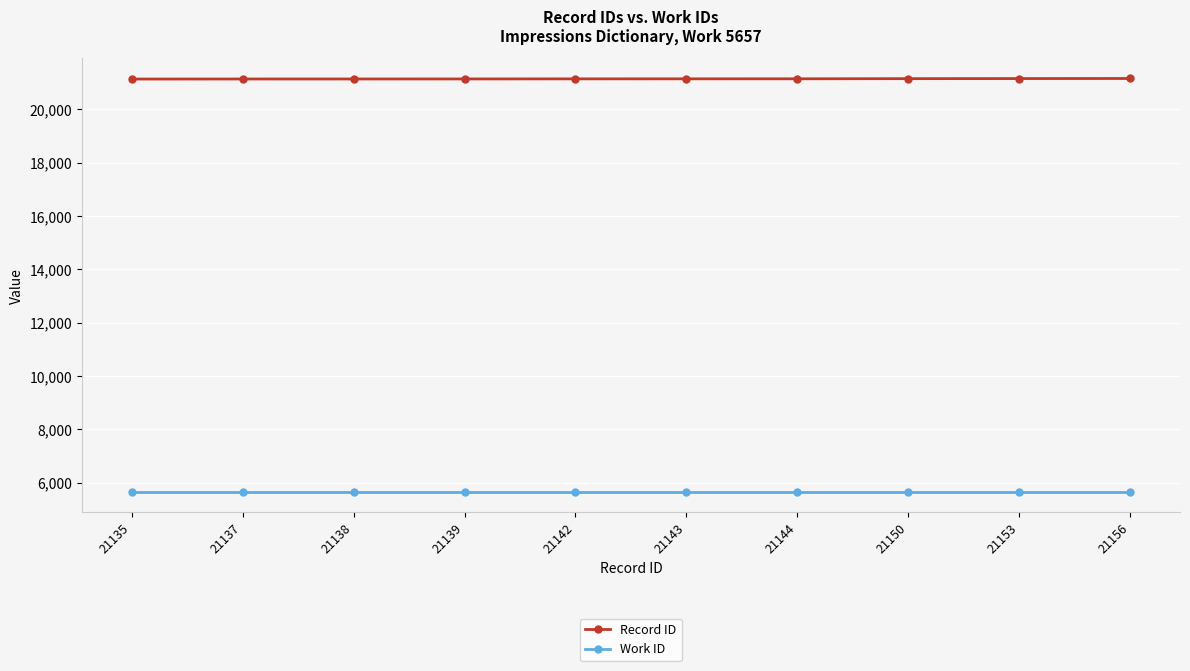

How many lines are shown in the chart?

2